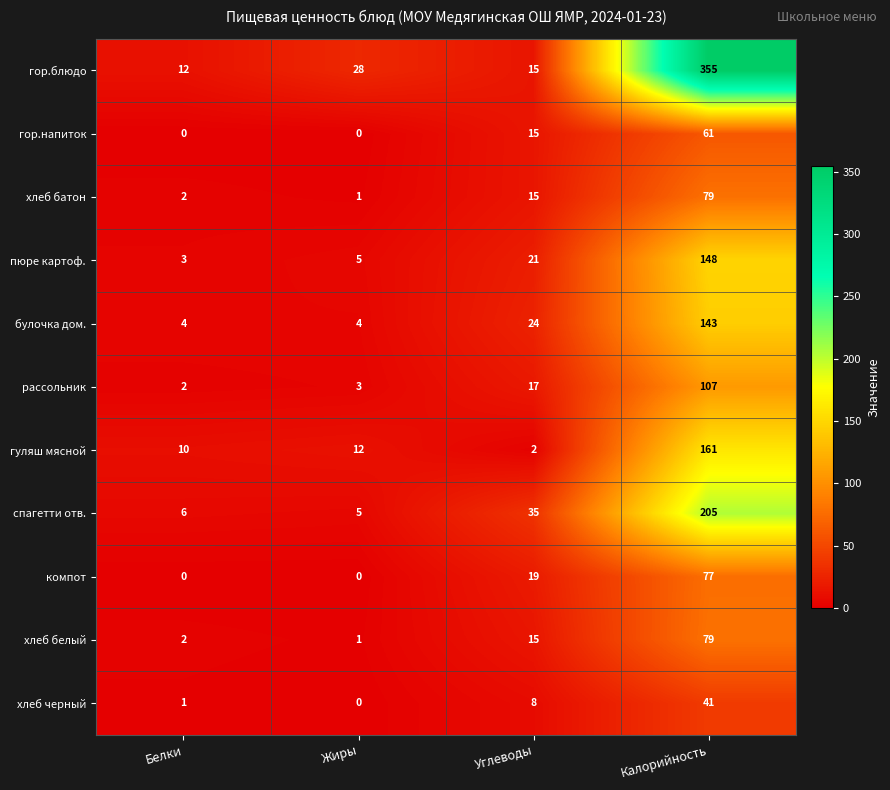

What is the total value across all series at Углеводы?

186